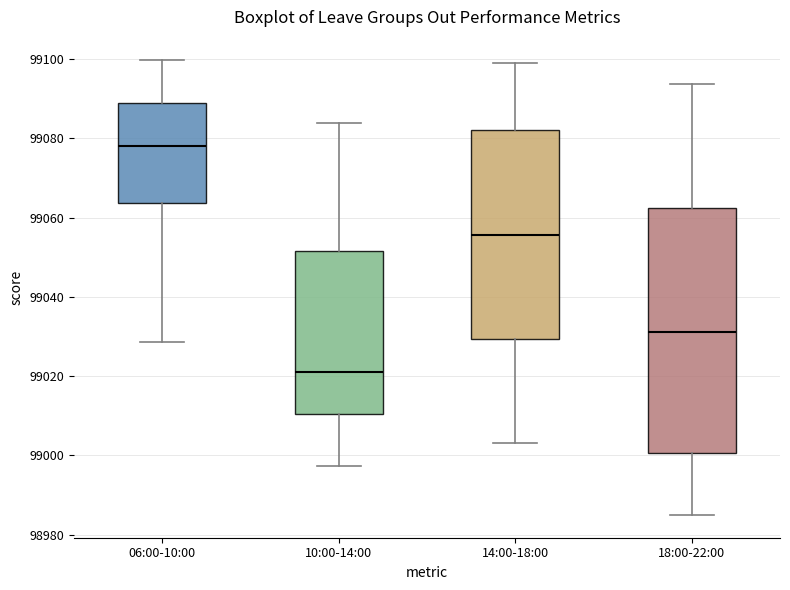

Where is the upper edge of the box for 06:00-10:00 on the y-axis? The values are not printed on the chart, so give them approximately, as read against the axis.

99088